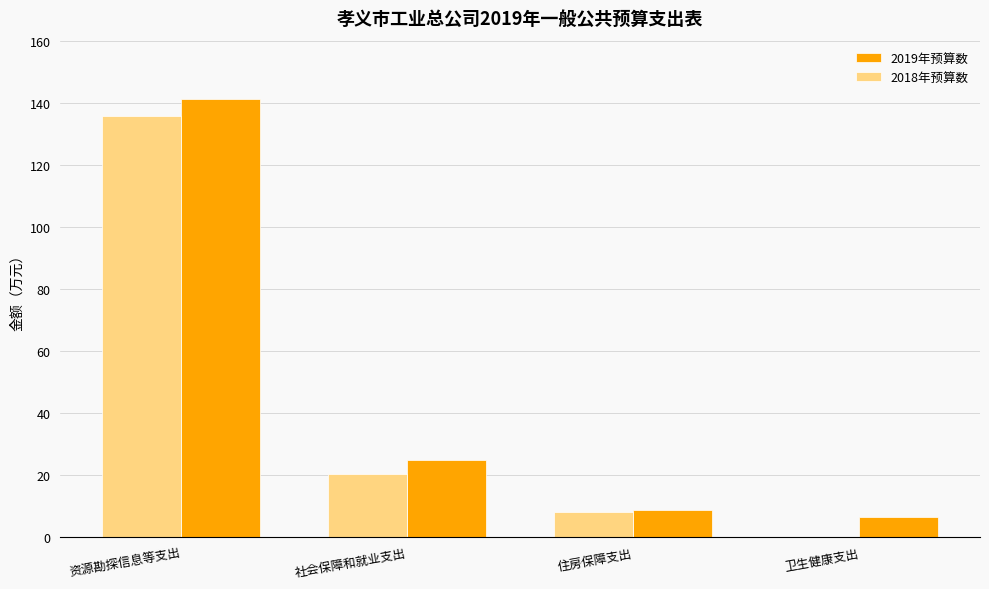

Which series changed the most between 资源勘探信息等支出 and 卫生健康支出?

2018年预算数